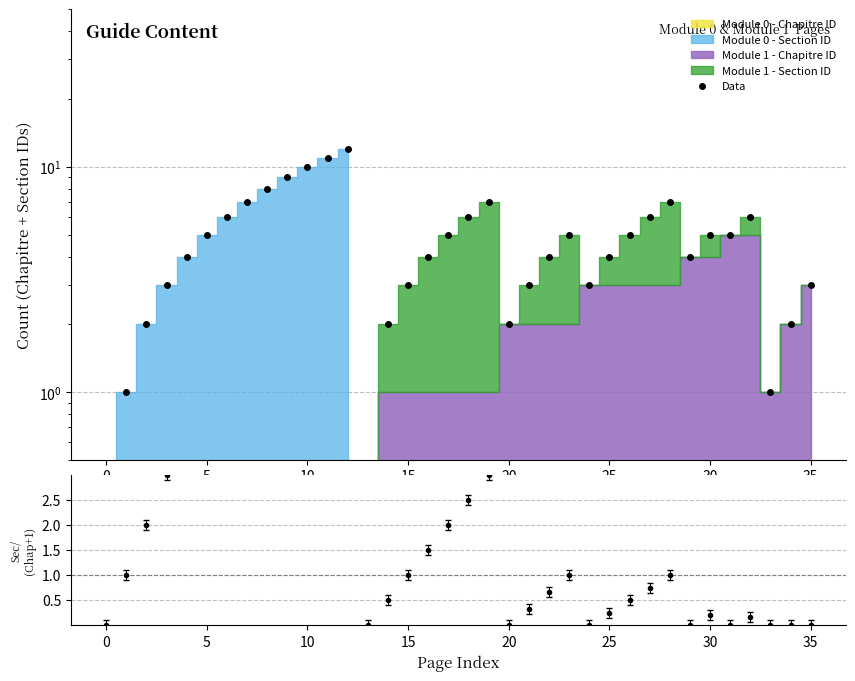

How many lines are shown in the chart?

1